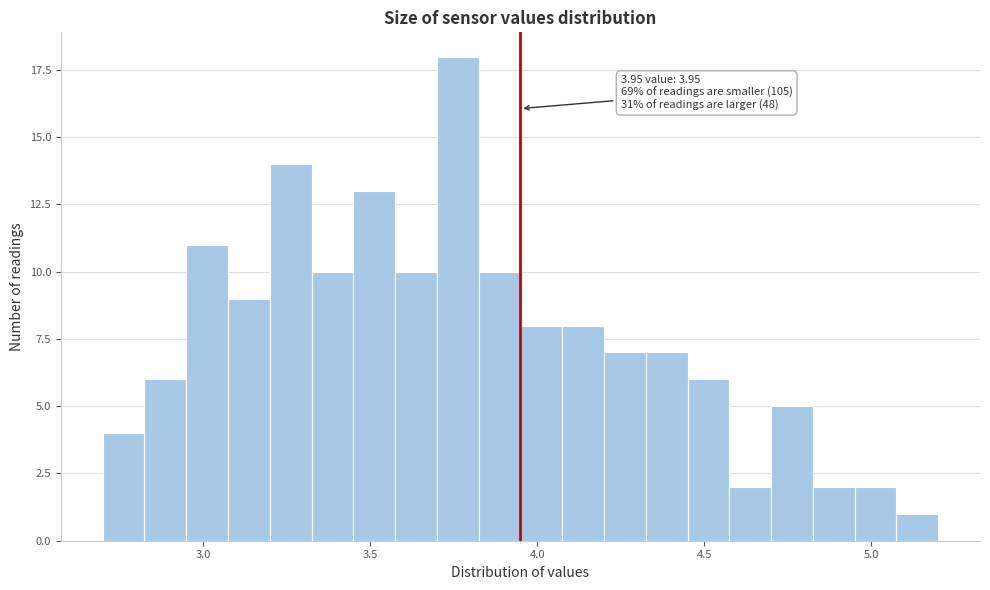

Read against the x-axis, roughly where is the centre of the tallest bar?

3.75